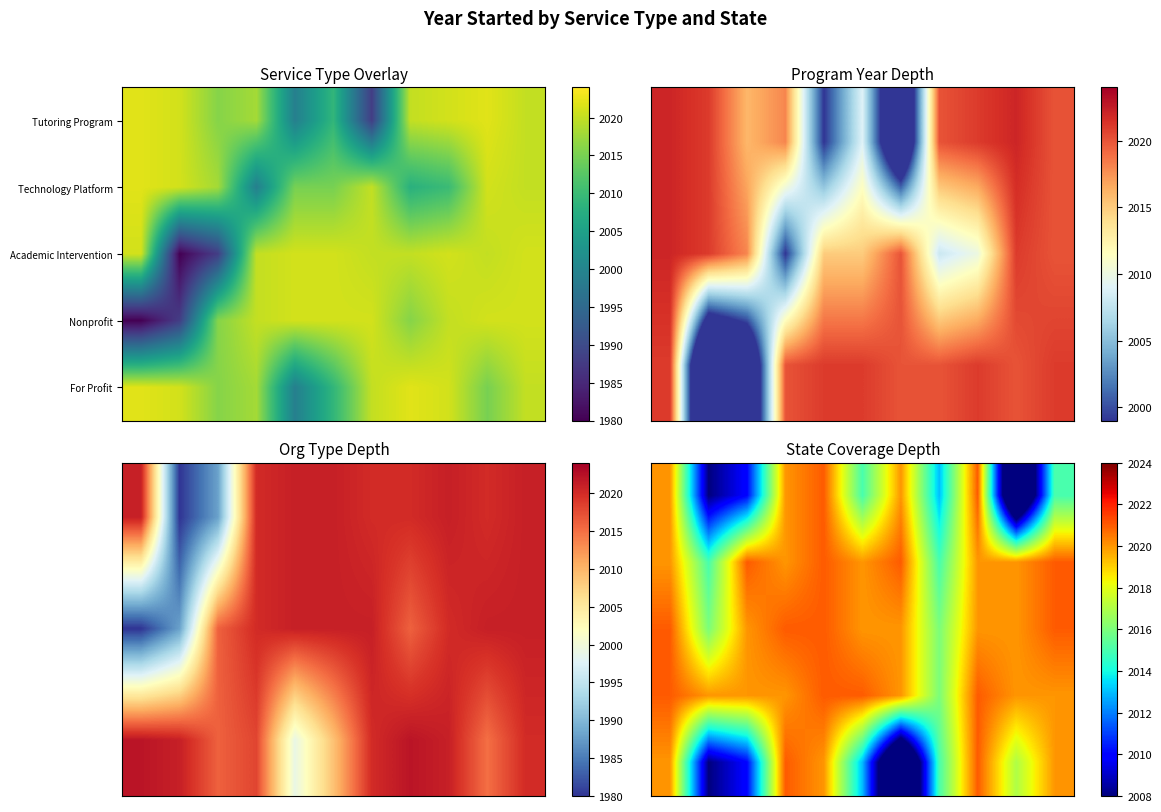

What is the spread (max minus min) of values at 10?

6